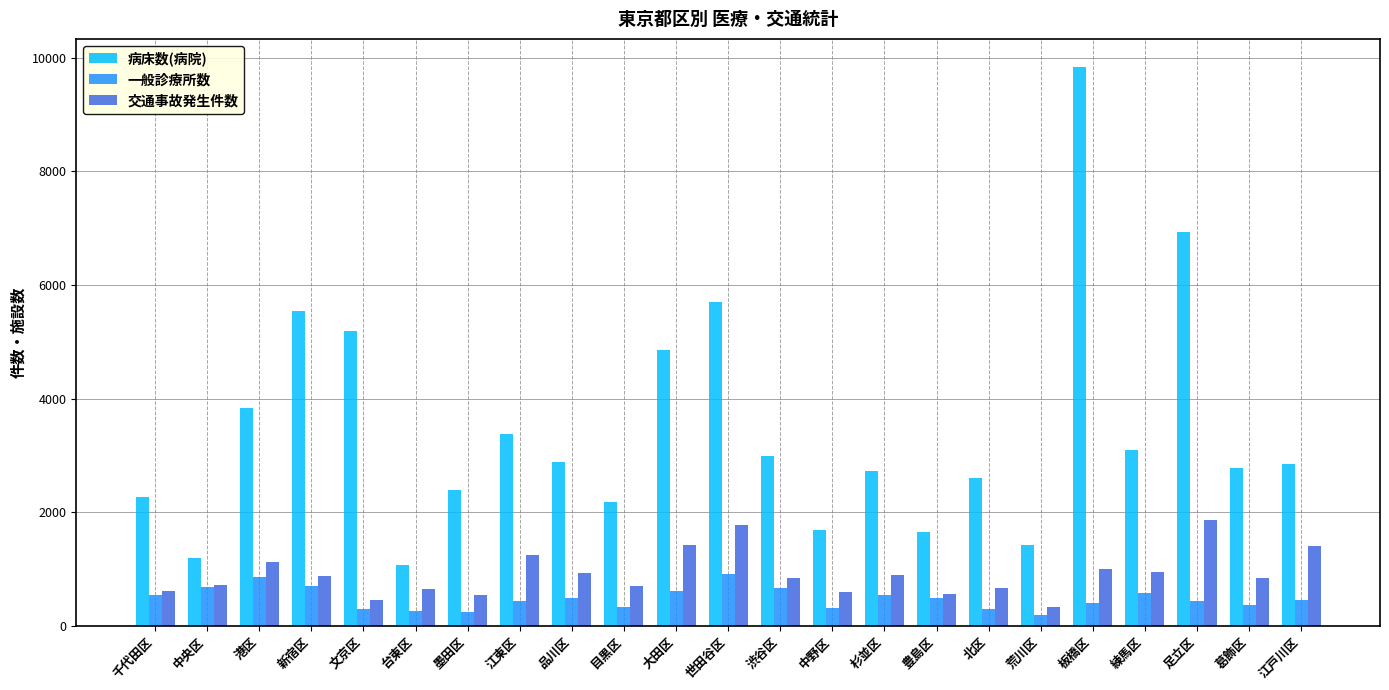

What is the smallest value displayed?

192